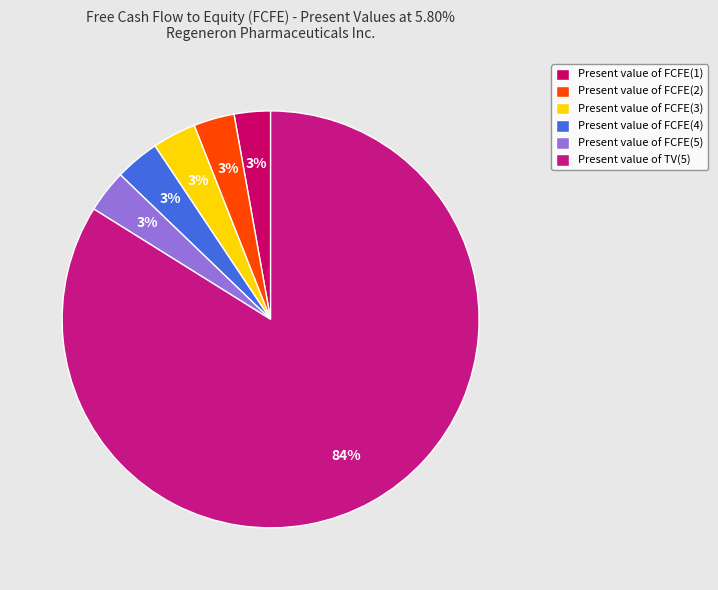

Which category accounts for the majority?

Present value of TV(5)